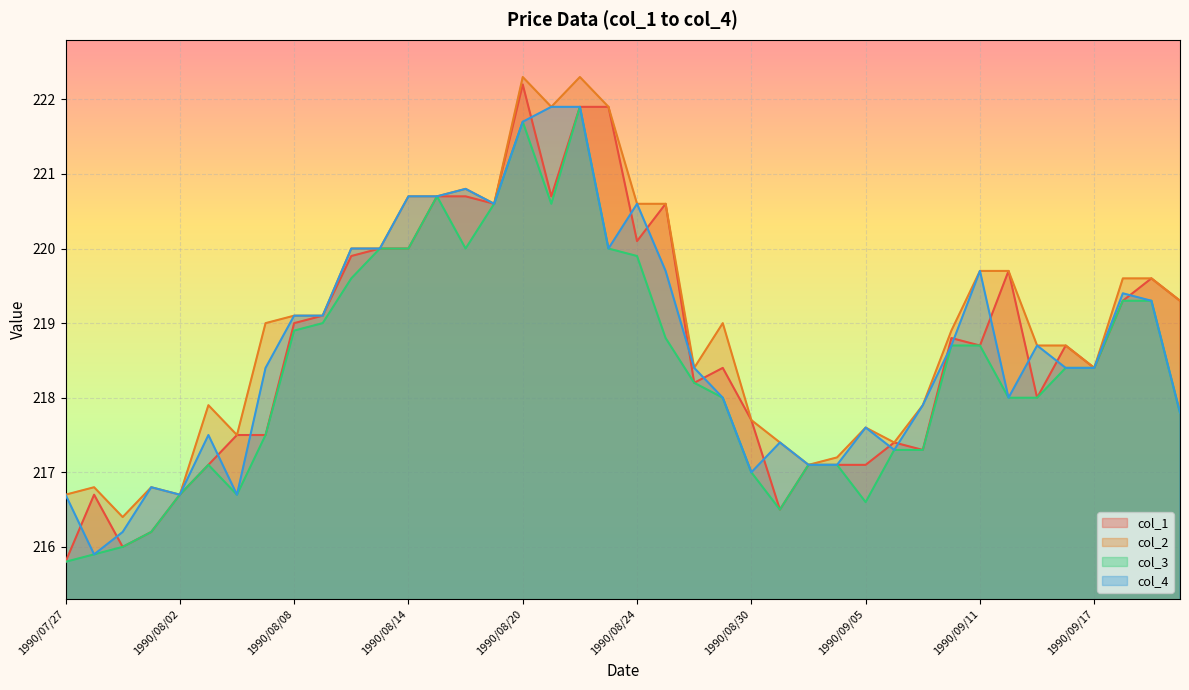

At which label is col_1 closest to 219?

1990/08/08